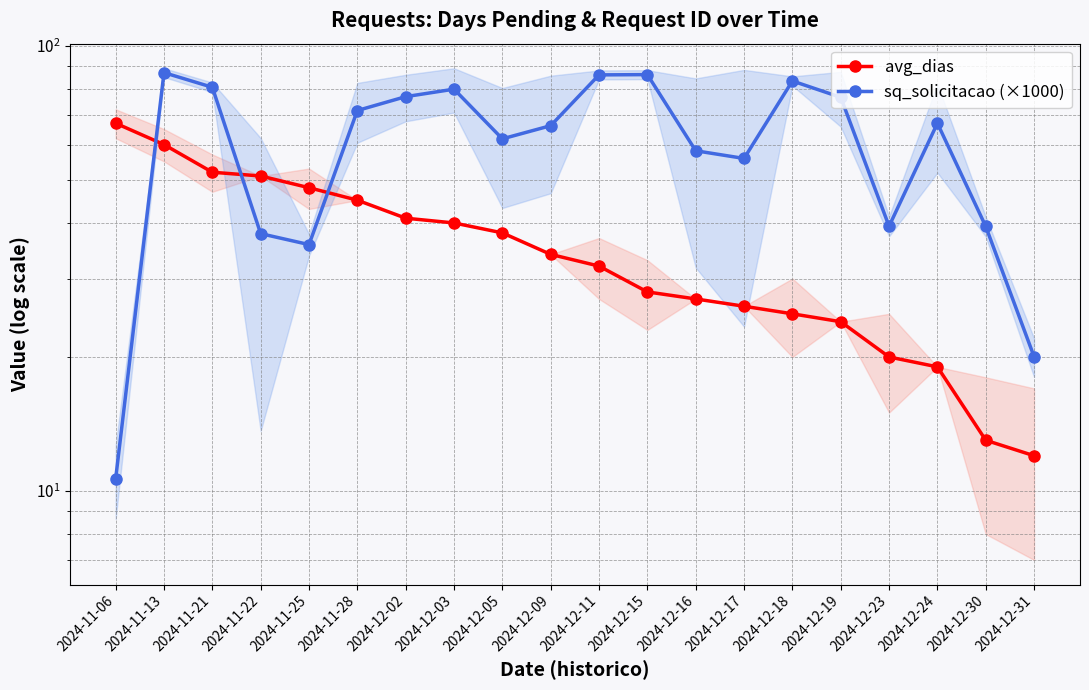

True or false: avg_dias has more than 1 points higher than both neighbors.

False